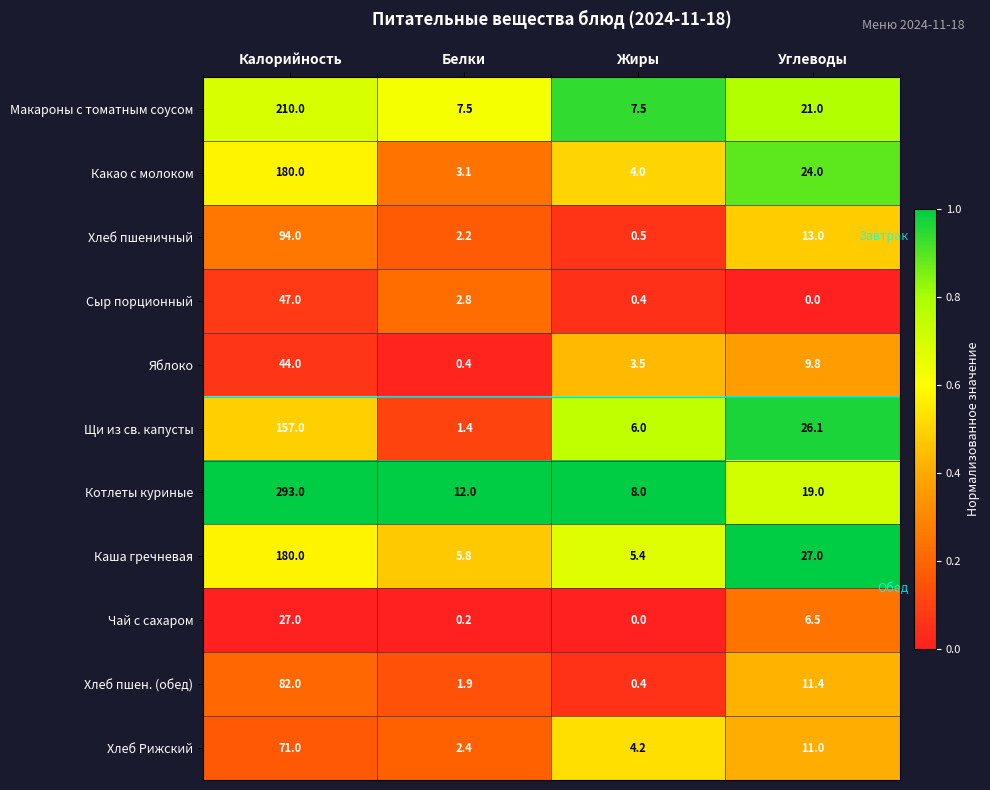

What is the difference between the maximum and second lowest values in the Чай с сахаром series?

26.8